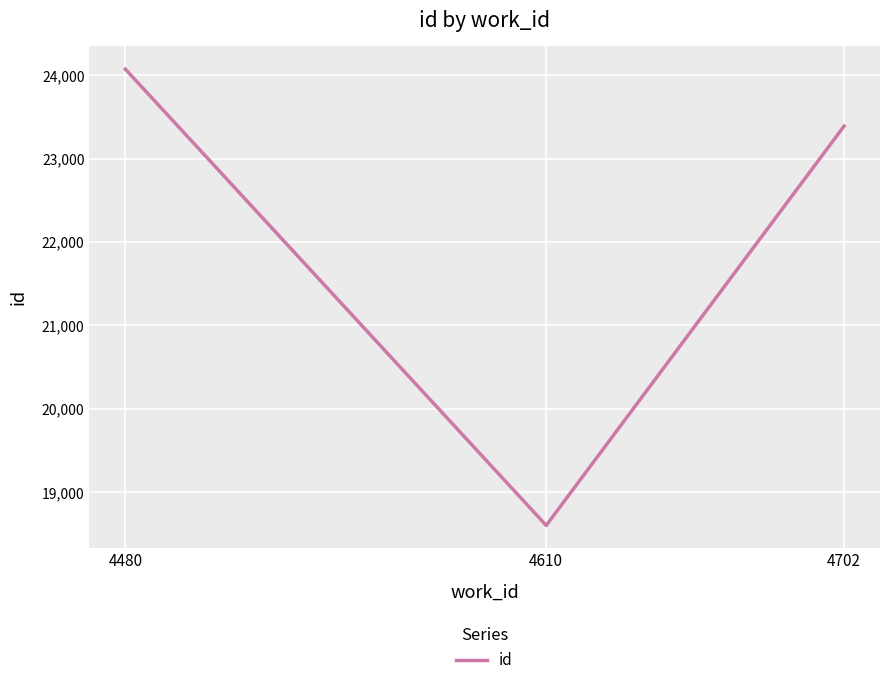

What is the minimum value shown in the chart?

18601.5